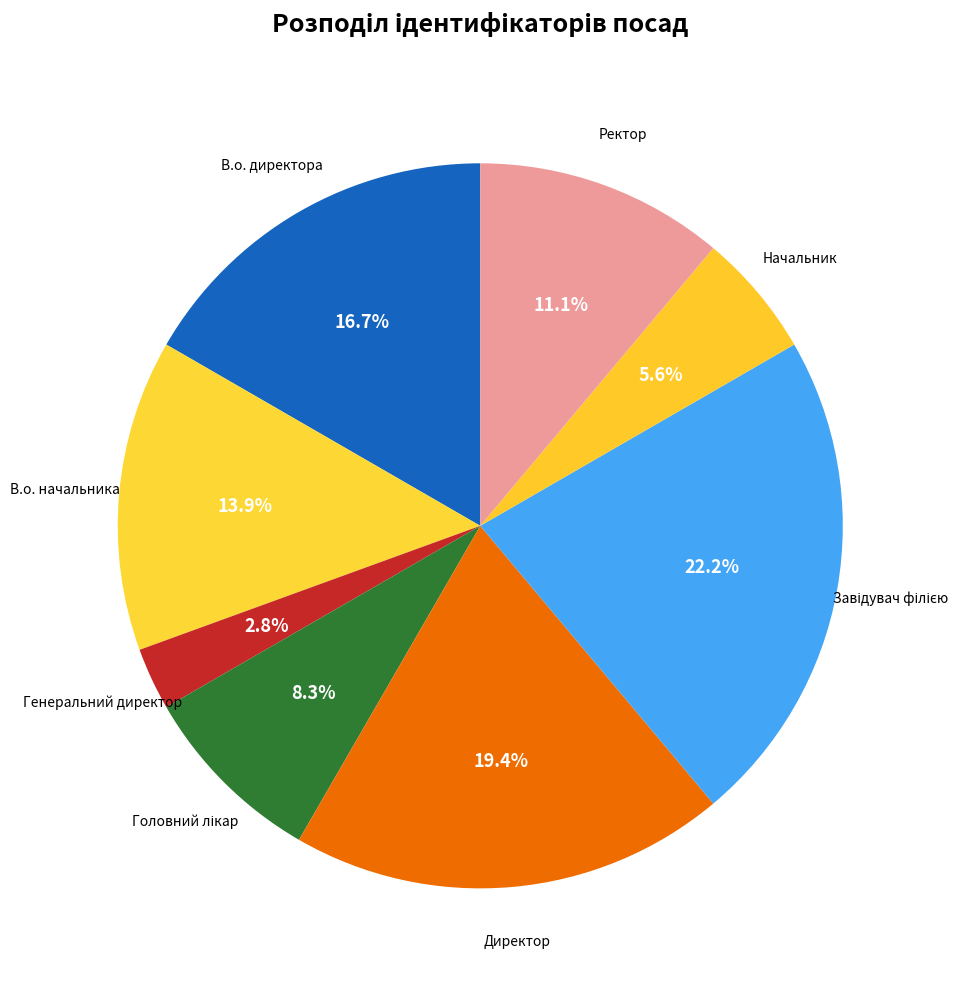

How many segments does this pie chart have?

8